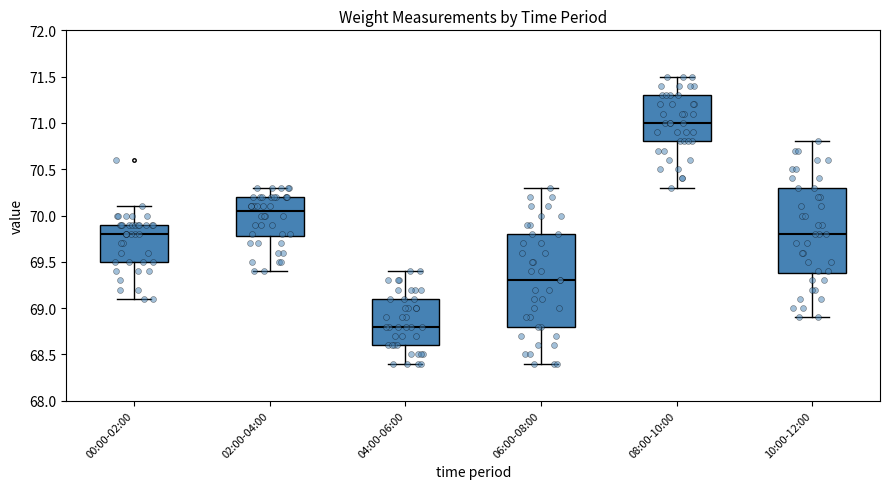

Reading left to right, transcribe this box plot: for each box, give where its median line is, the range the box spans, and where its two whiskers end, as read against the y-axis. The values are not printed on the chart, so give them approximately, as read against the axis.

00:00-02:00: median 69.80, box 69.50 to 69.90, whiskers 69.10 to 70.10
02:00-04:00: median 70.05, box 69.80 to 70.20, whiskers 69.40 to 70.30
04:00-06:00: median 68.80, box 68.60 to 69.10, whiskers 68.40 to 69.40
06:00-08:00: median 69.30, box 68.80 to 69.80, whiskers 68.40 to 70.30
08:00-10:00: median 71.00, box 70.80 to 71.30, whiskers 70.30 to 71.50
10:00-12:00: median 69.80, box 69.40 to 70.30, whiskers 68.90 to 70.80